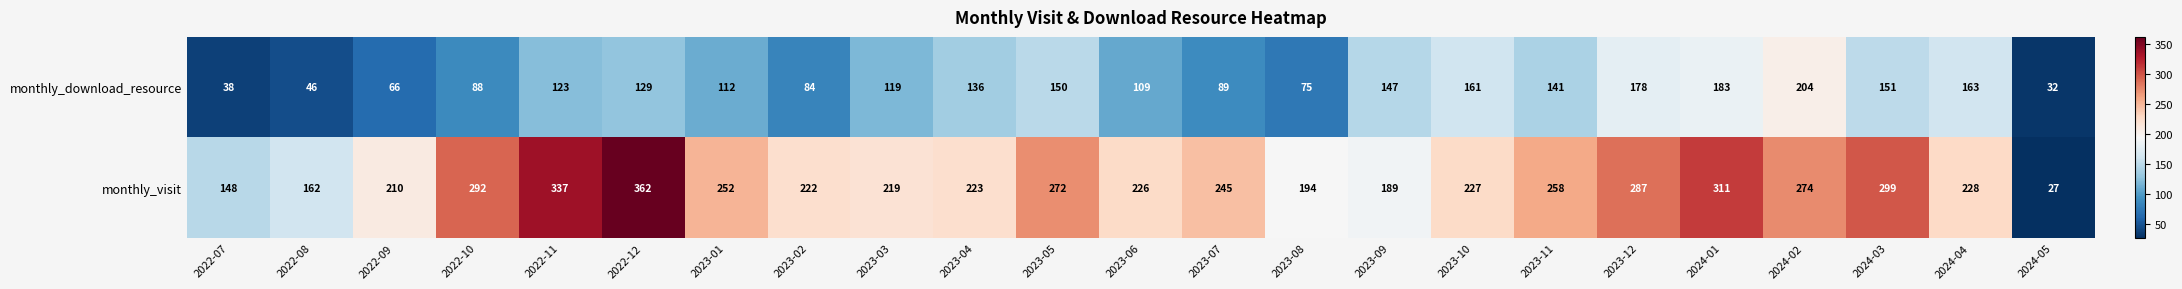

What is the average value of the monthly_download_resource series?

118